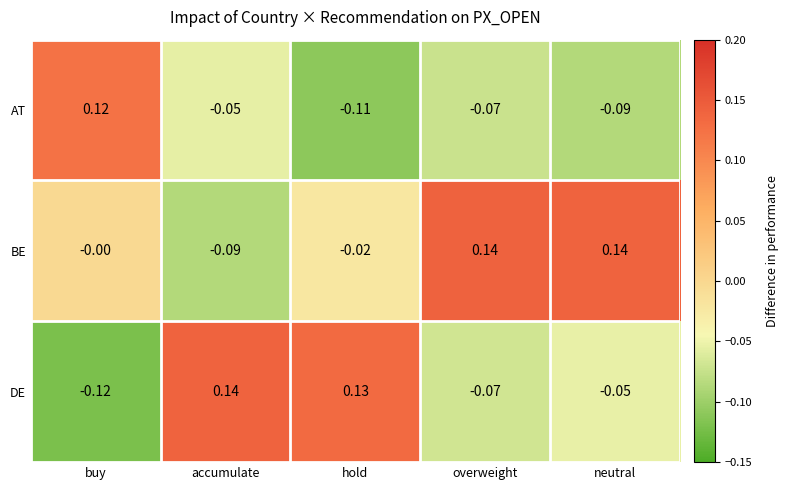

Which series changed the most between hold and neutral?

DE